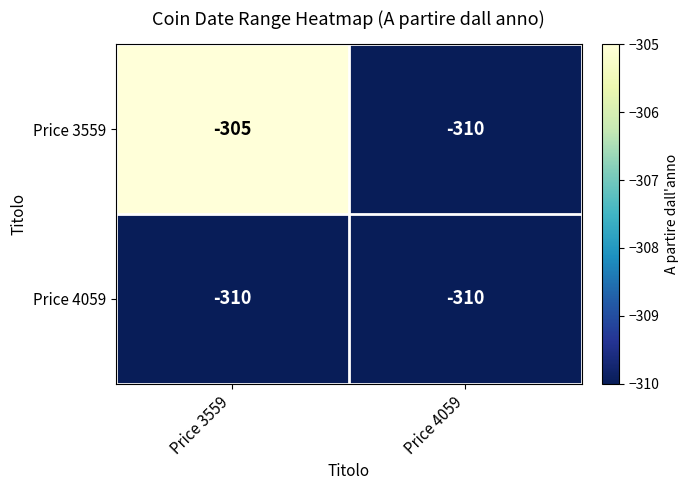

The Price 3559 series shows -310 at Price 4059. True or false?

True